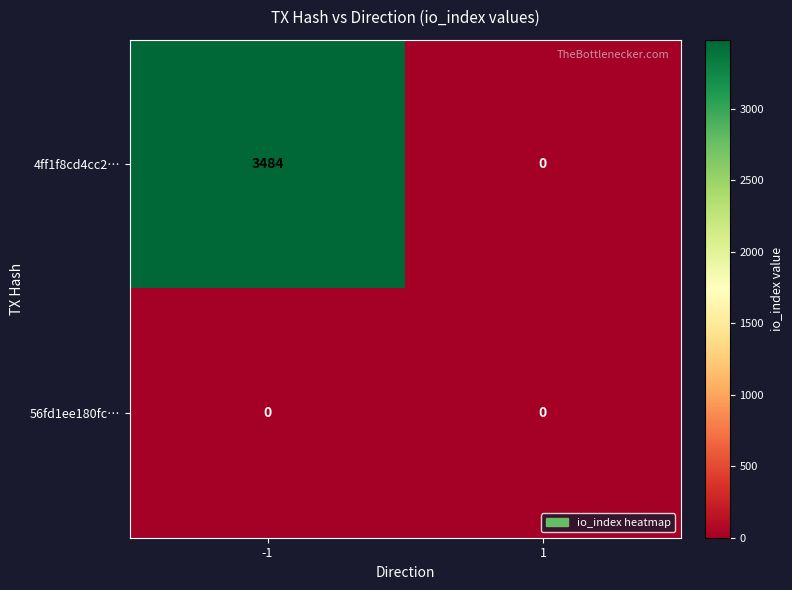

Rank the series by their average value, from lowest to highest.

56fd1ee180fc…, 4ff1f8cd4cc2…